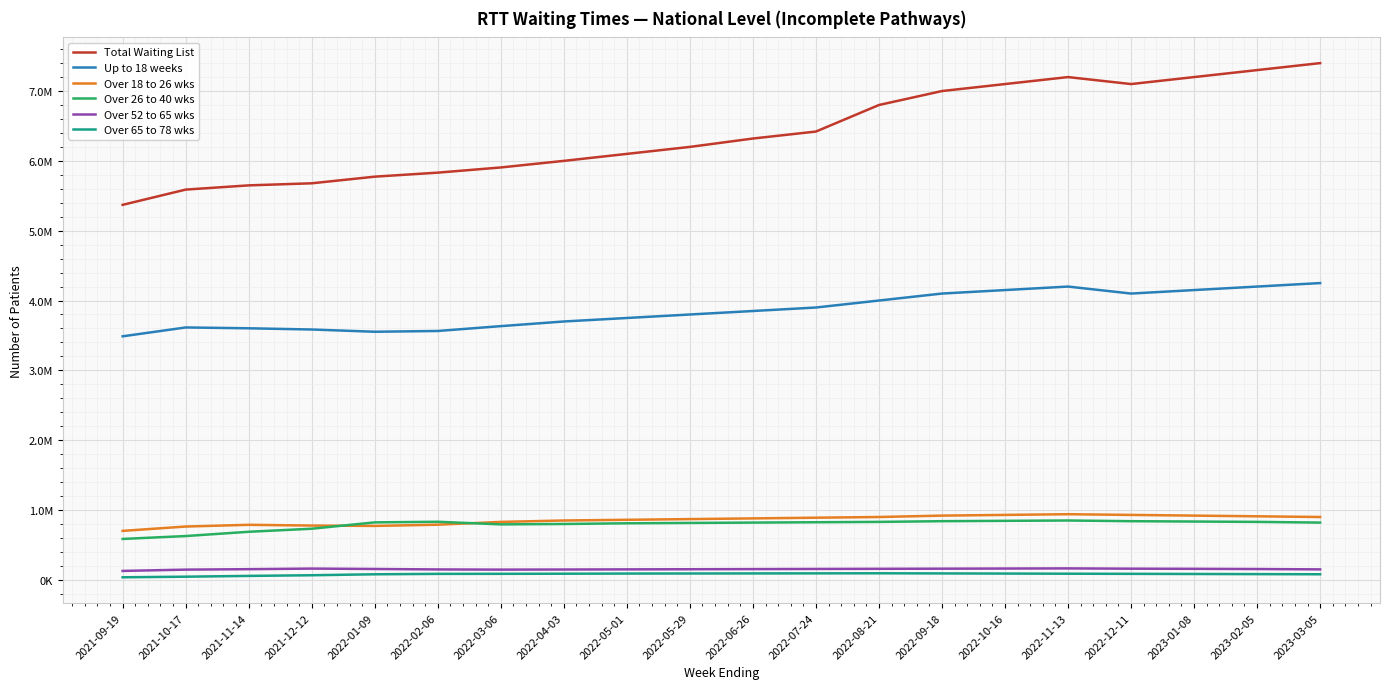

What is the total value across all series at 2021-10-17?

10785265